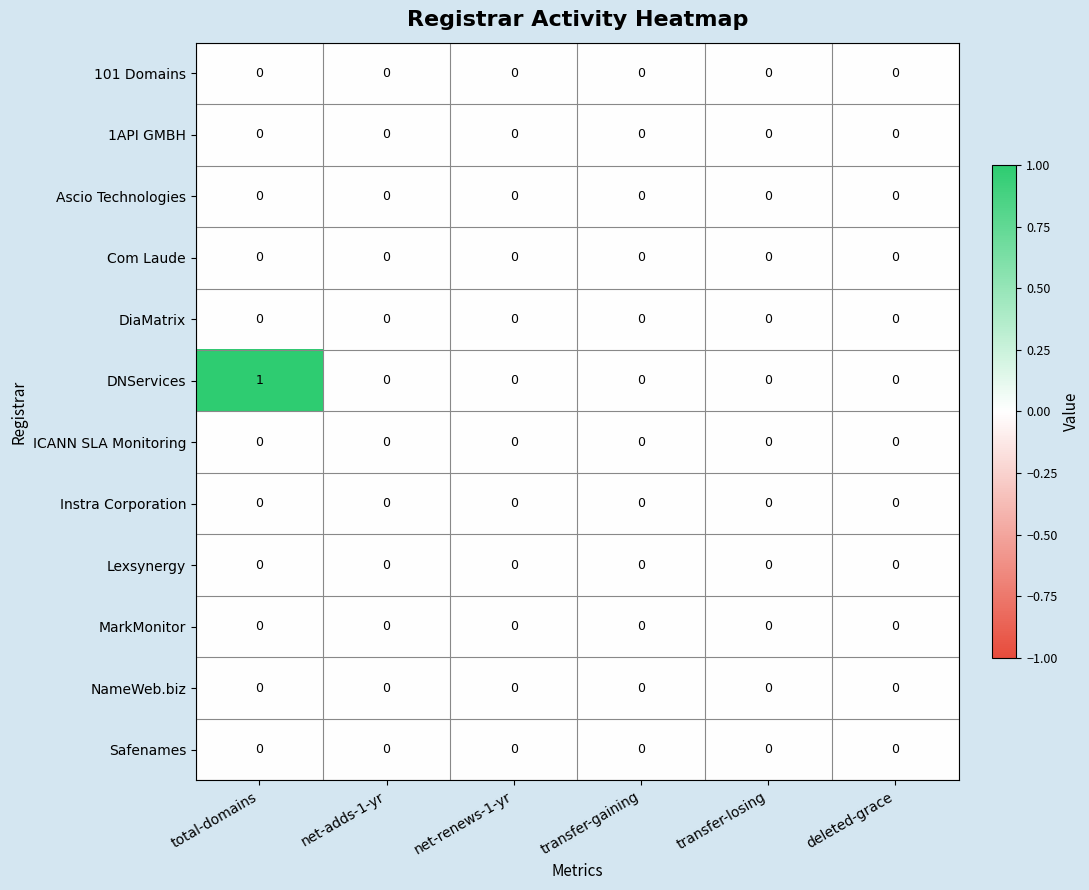

At which category is the sum across all series the highest?

total-domains